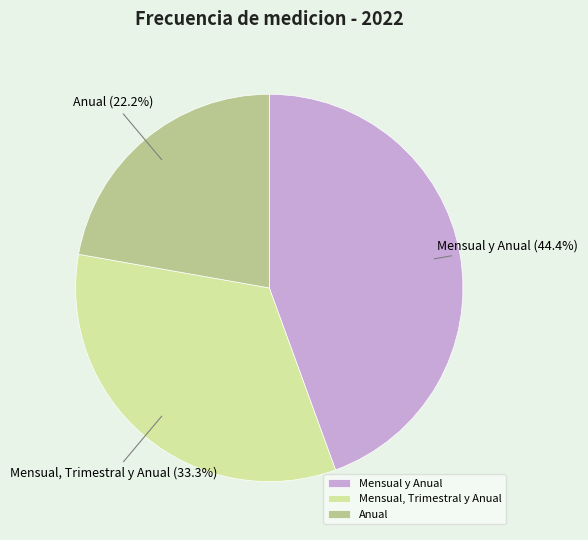

Rank the categories by value from highest to lowest.

Mensual y Anual, Mensual, Trimestral y Anual, Anual